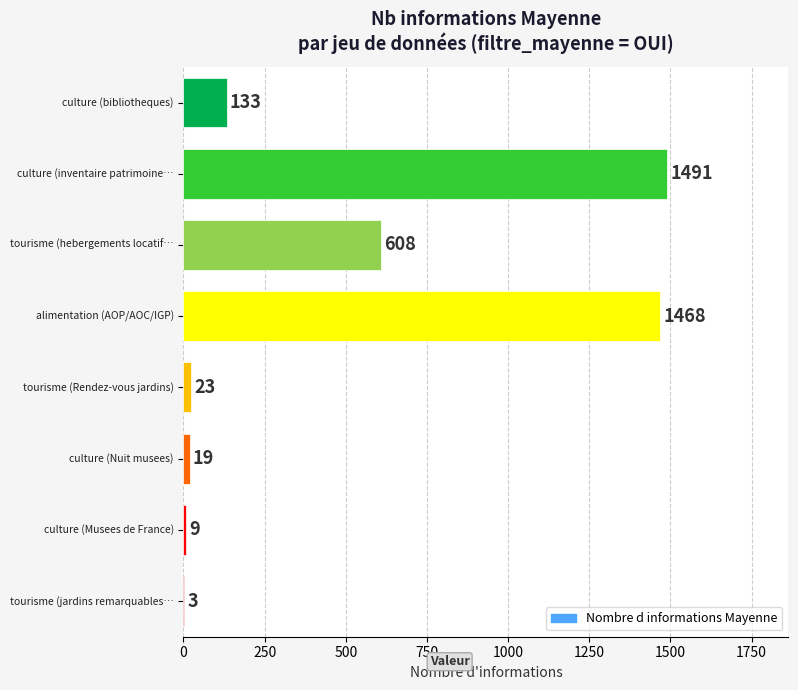

How many distinct data groups are displayed?

1